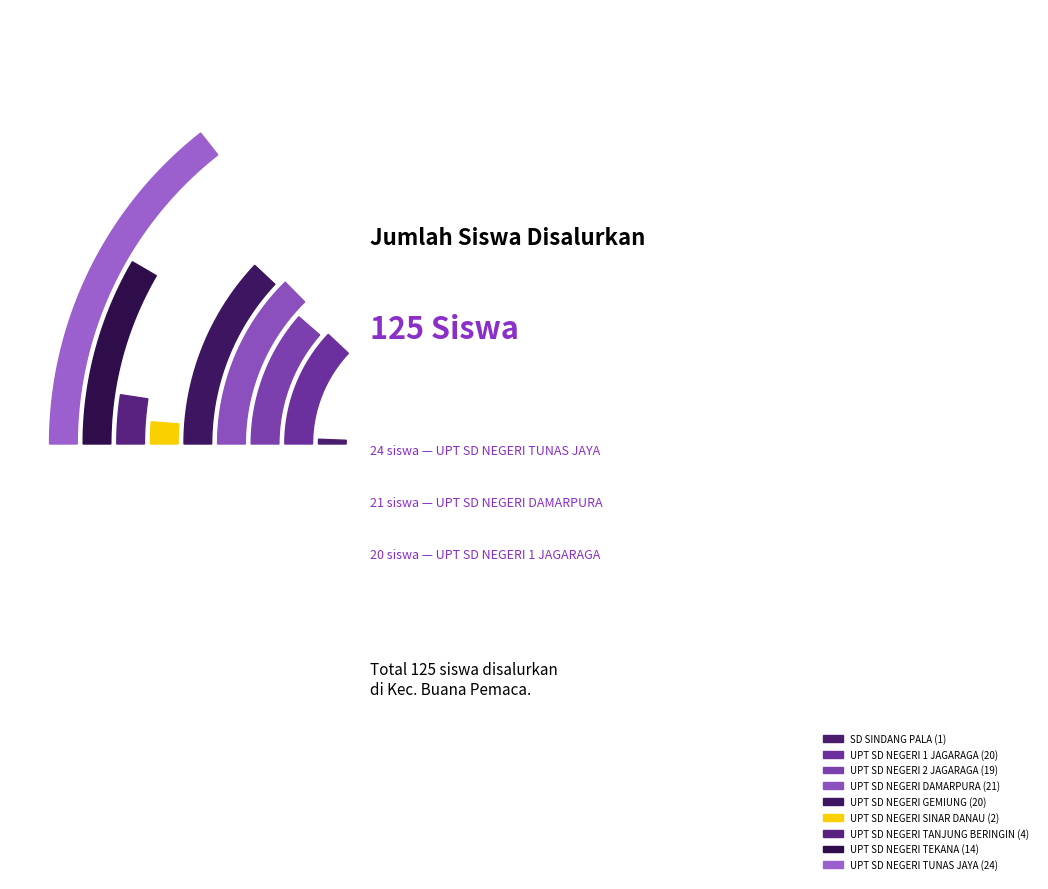

The SD SINDANG PALA slice represents 1% of the pie. True or false?

True